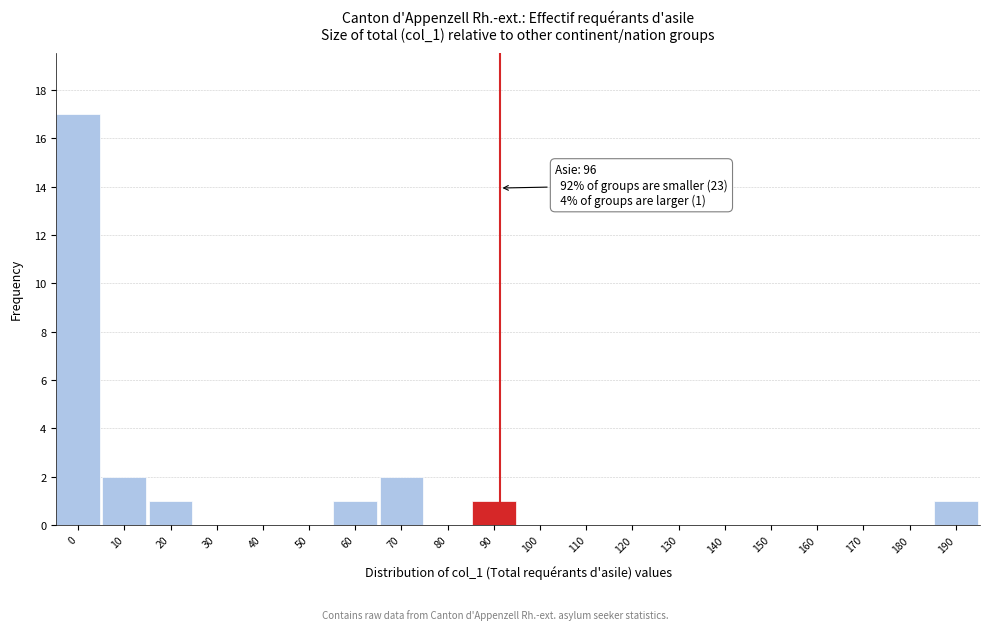

Reading left to right, transcribe all the data shown in this chart.

0=17	10=2	20=1	30=0	40=0	50=0	60=1	70=2	80=0	90=1	100=0	110=0	120=0	130=0	140=0	150=0	160=0	170=0	180=0	190=1